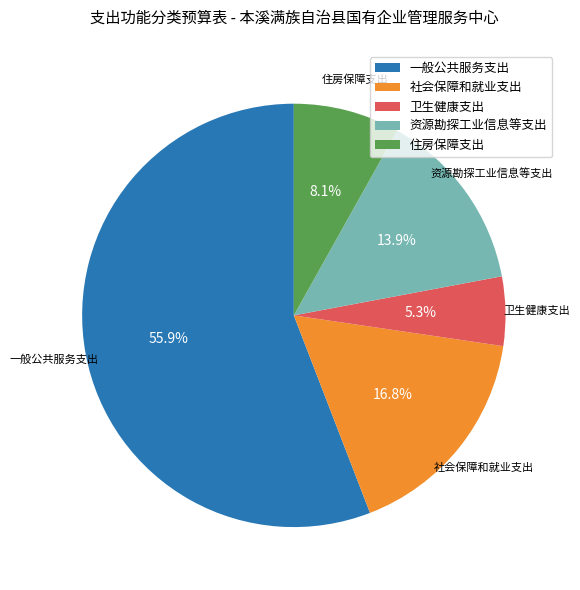

To the nearest percent, what percentage of the pie is 卫生健康支出?

5%